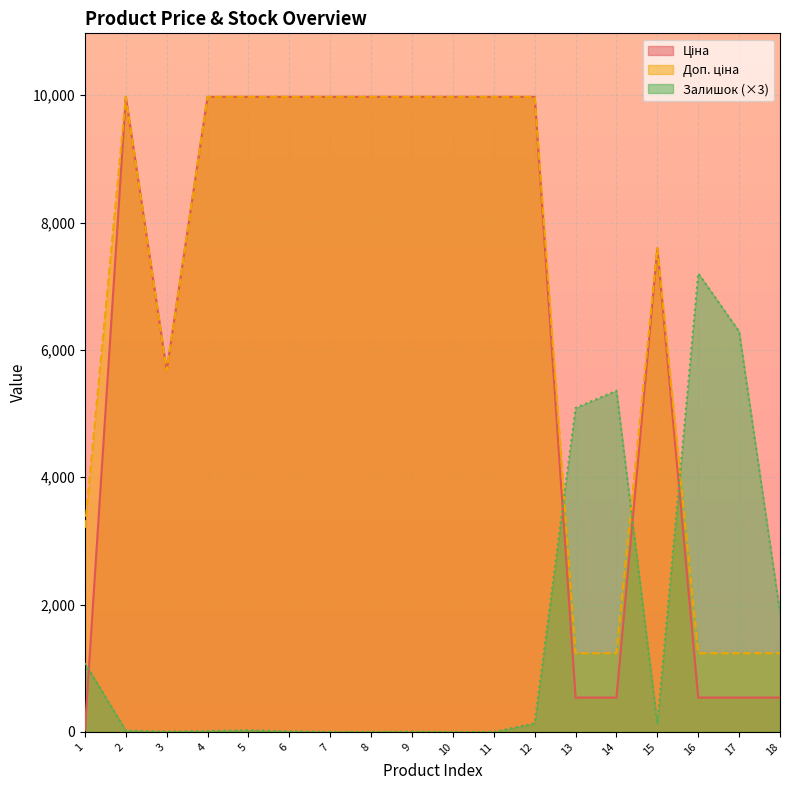

Which series has the widest spread of values?

Ціна